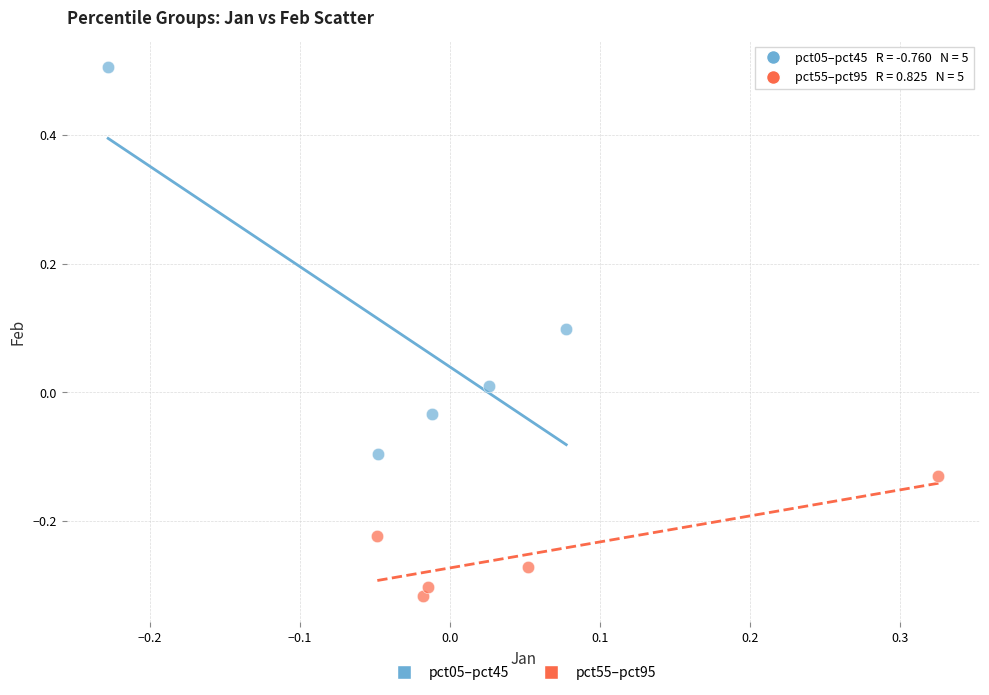

Which series reaches the maximum Y coordinate?

pct05–pct45